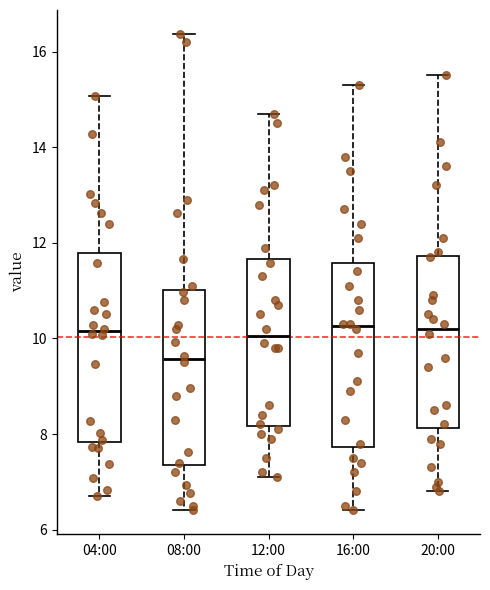

Reading left to right, transcribe this box plot: for each box, give where its median line is, the range the box spans, and where its two whiskers end, as read against the y-axis. The values are not printed on the chart, so give them approximately, as read against the axis.

04:00: median 10.2, box 7.8 to 11.8, whiskers 6.8 to 15.0
08:00: median 9.6, box 7.4 to 11.0, whiskers 6.4 to 16.4
12:00: median 10.0, box 8.2 to 11.6, whiskers 7.2 to 14.8
16:00: median 10.2, box 7.8 to 11.6, whiskers 6.4 to 15.4
20:00: median 10.2, box 8.2 to 11.8, whiskers 6.8 to 15.6